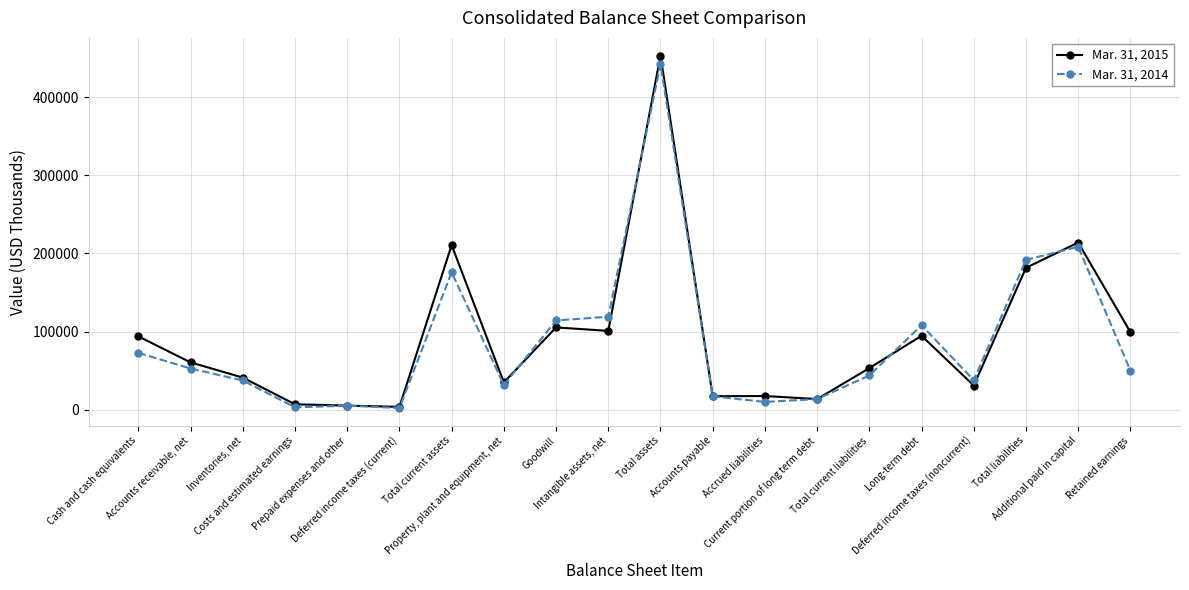

At which category is the sum across all series the highest?

Total assets